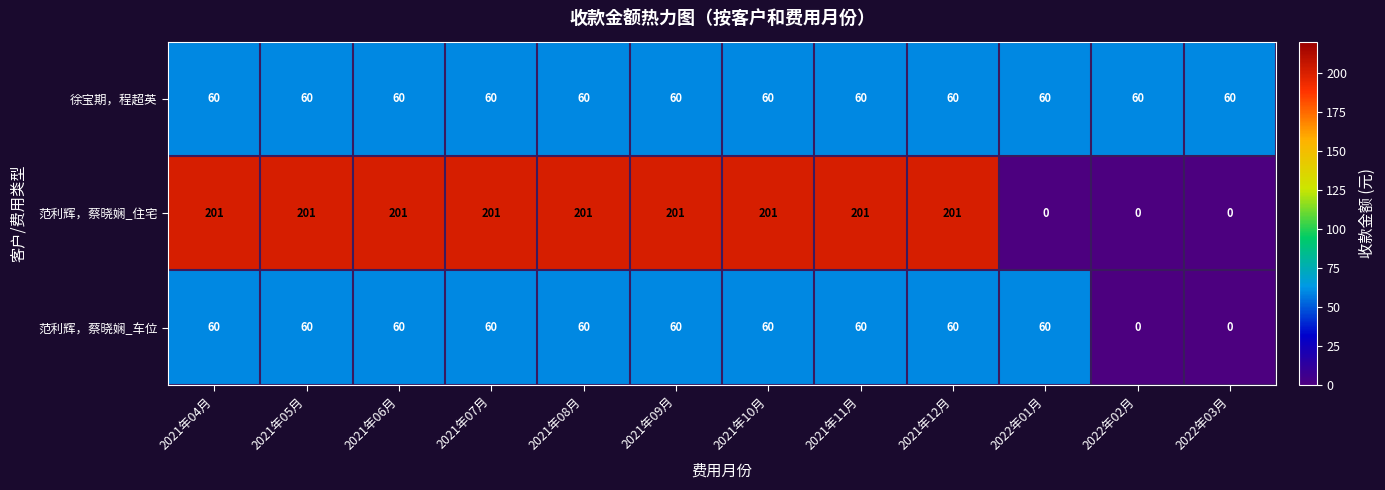

What is the sum of the 范利辉，蔡晓娴_车位 values at 2021年04月 and 2021年08月?

120